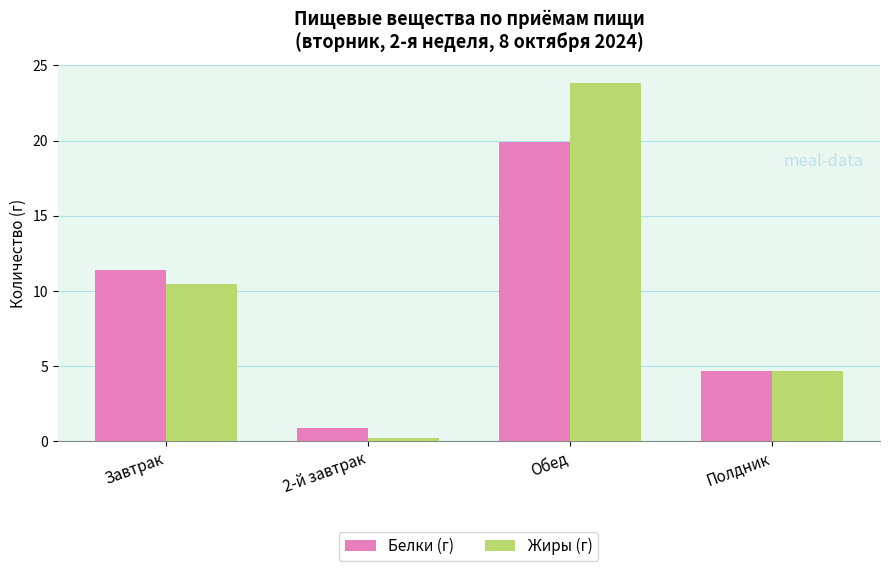

How many bars are there in each group?

2